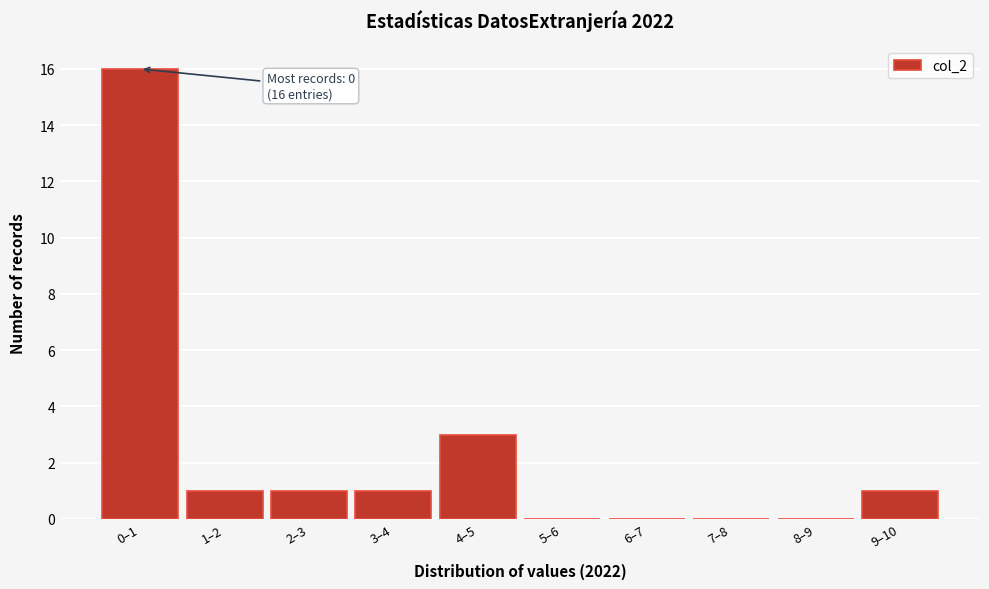

Reading left to right, transcribe all the data shown in this chart.

0–1=16	1–2=1	2–3=1	3–4=1	4–5=3	5–6=0	6–7=0	7–8=0	8–9=0	9–10=1